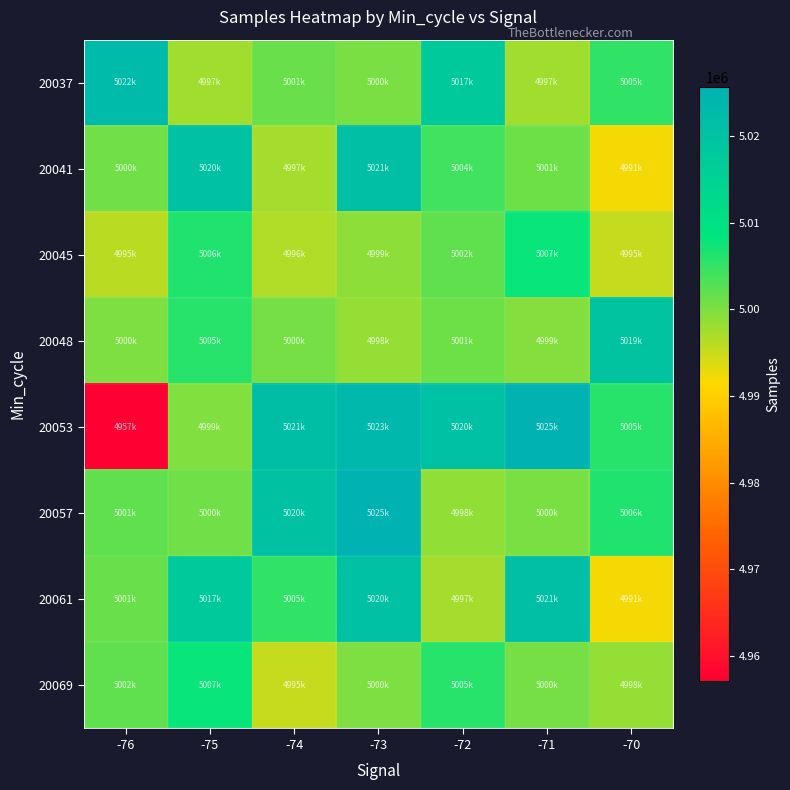

At -70, list the series in order from smallest to largest.

20041, 20061, 20045, 20069, 20037, 20053, 20057, 20048